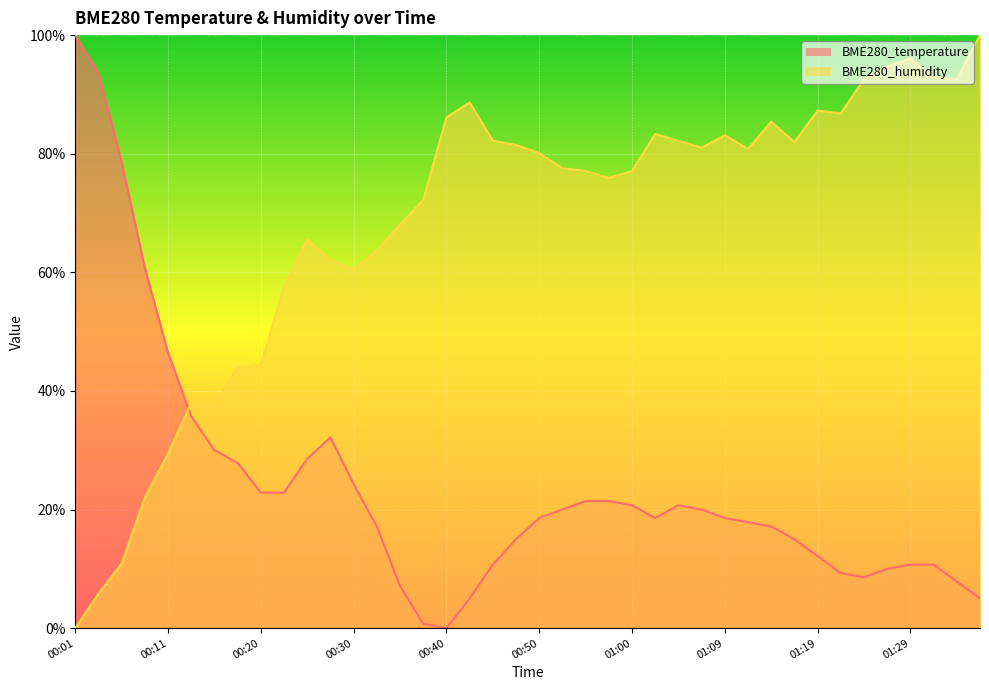

True or false: BME280_temperature has more than 1 points higher than both neighbors.

True